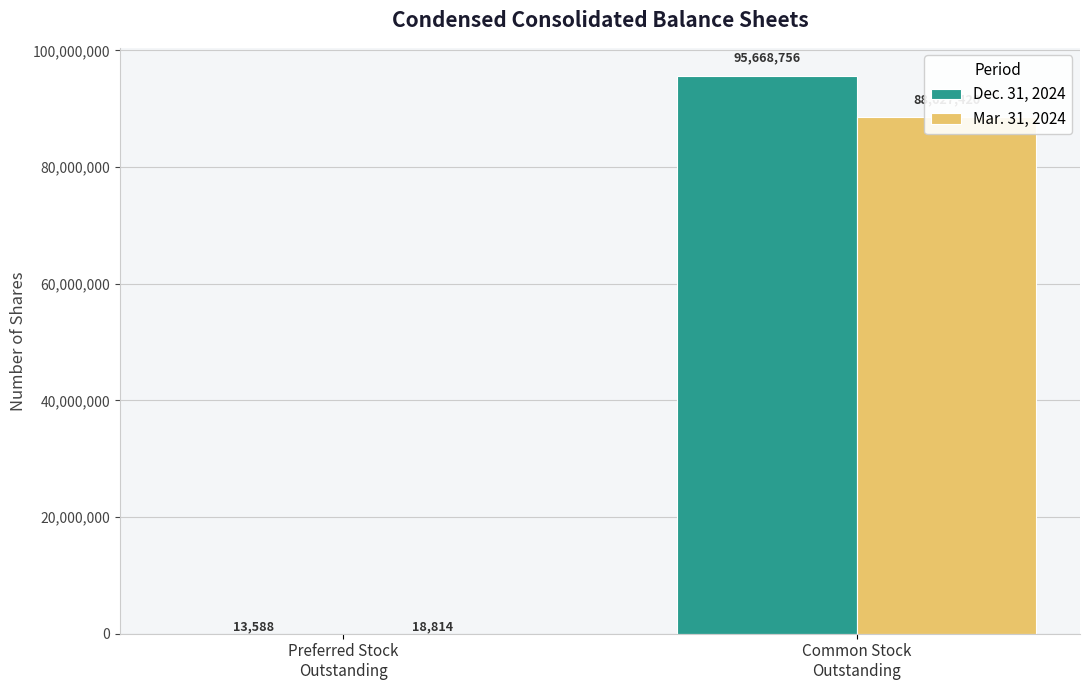

What is the label of the 2nd bar from the left?

Common Stock
Outstanding